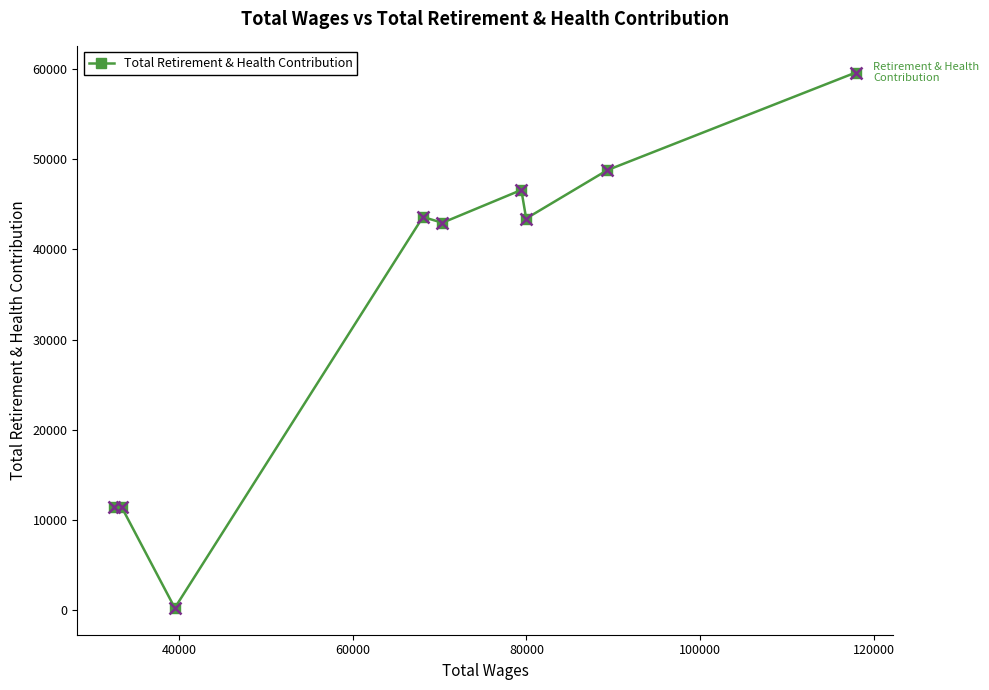

What is the difference between the maximum and minimum values?

59313